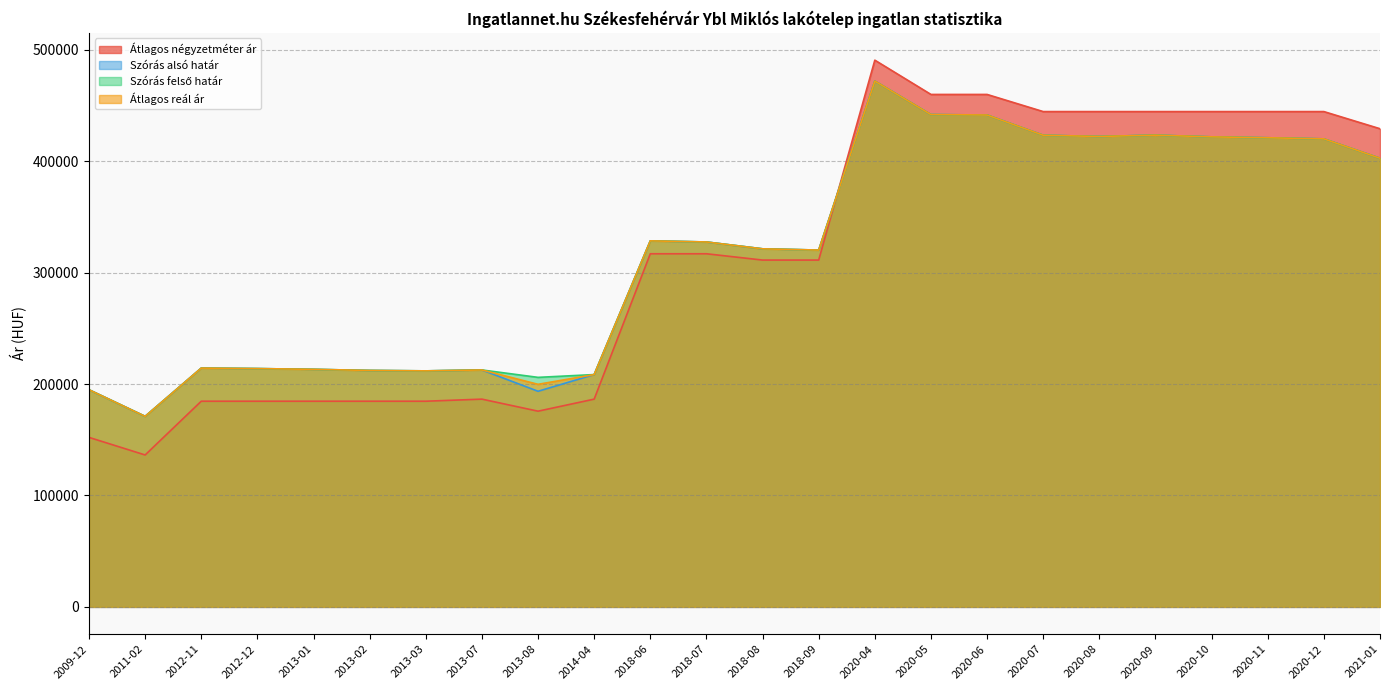

How many categories are shown in the chart?

24